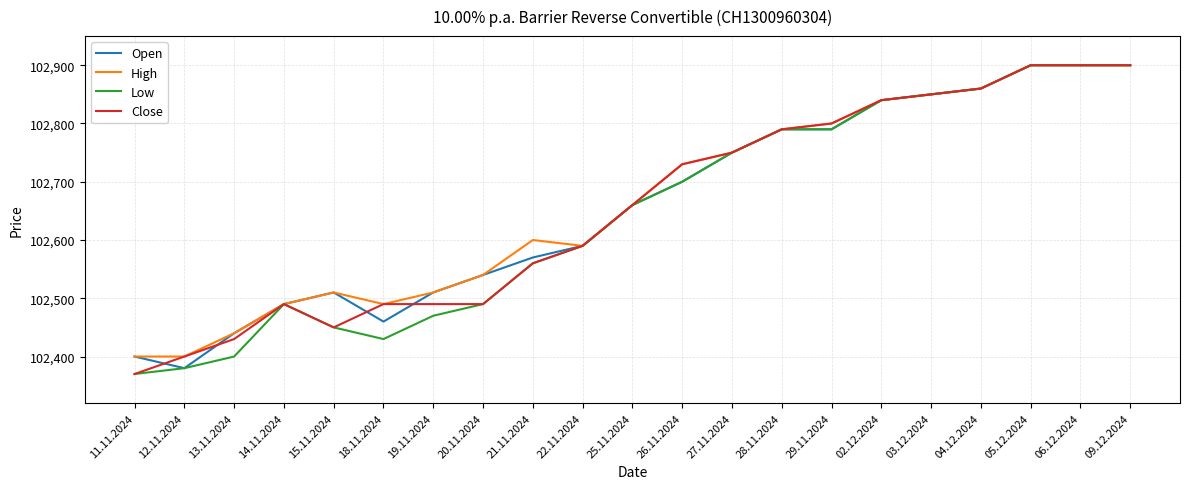

What position from the left is 03.12.2024?

17